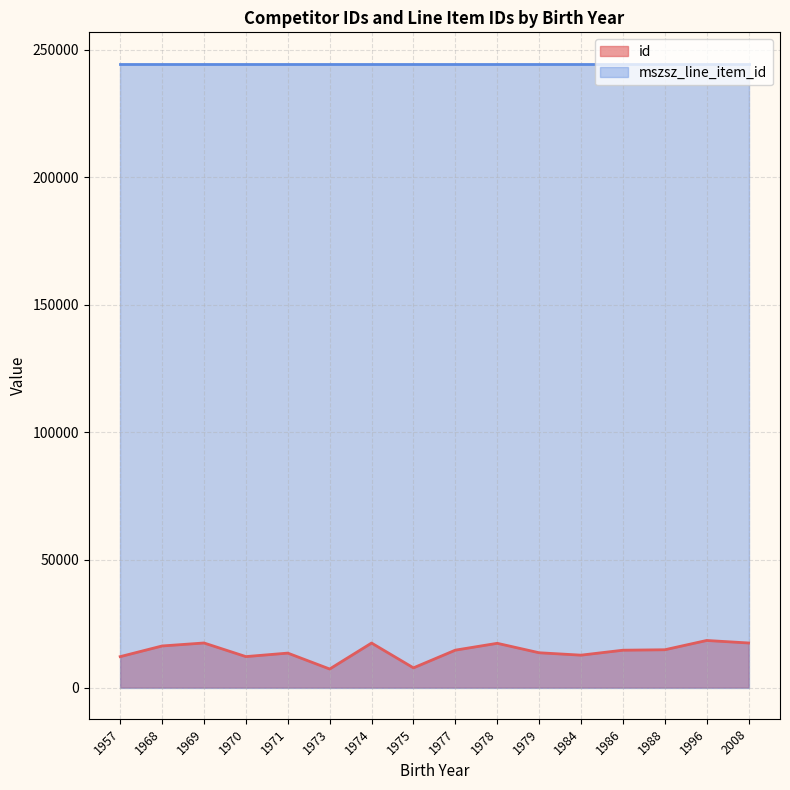

Which series has the largest range (max minus min)?

id